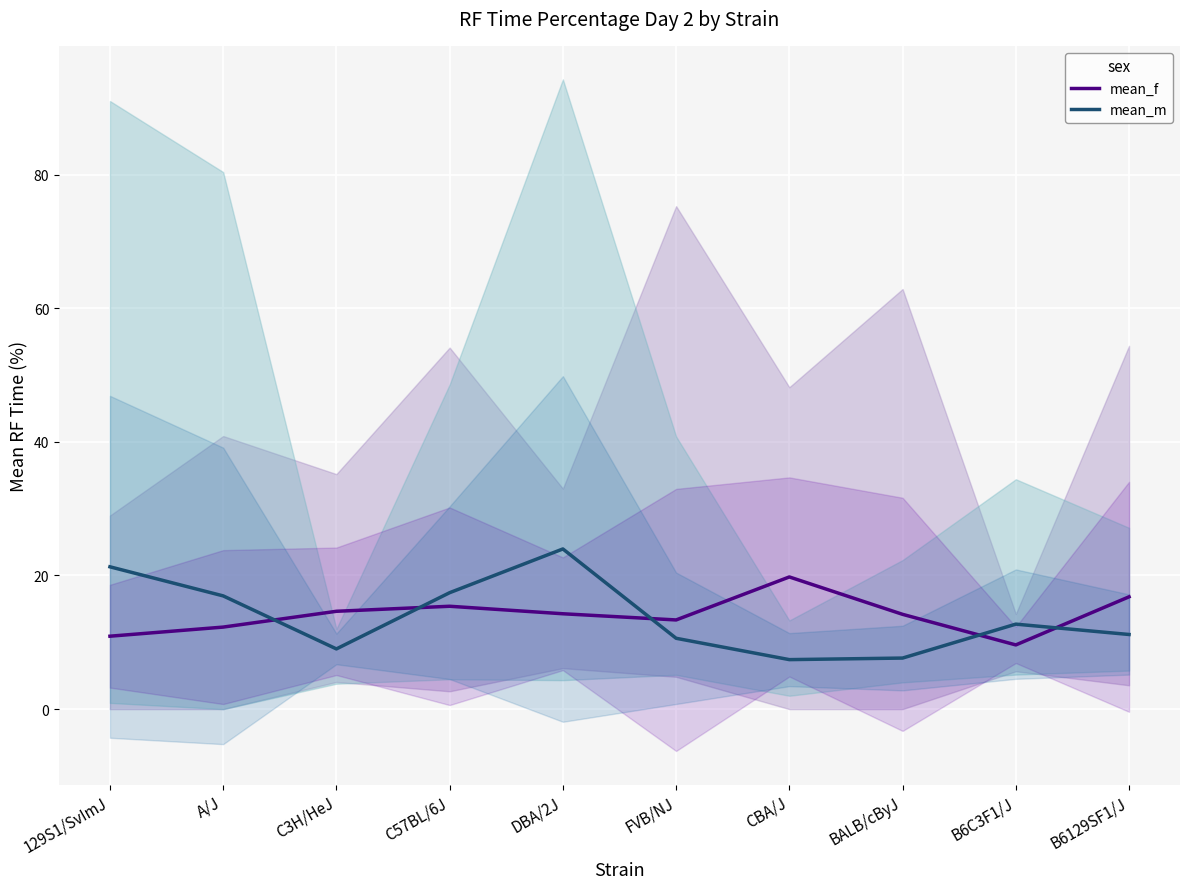

How many values in the mean_m series exceed 12?

5